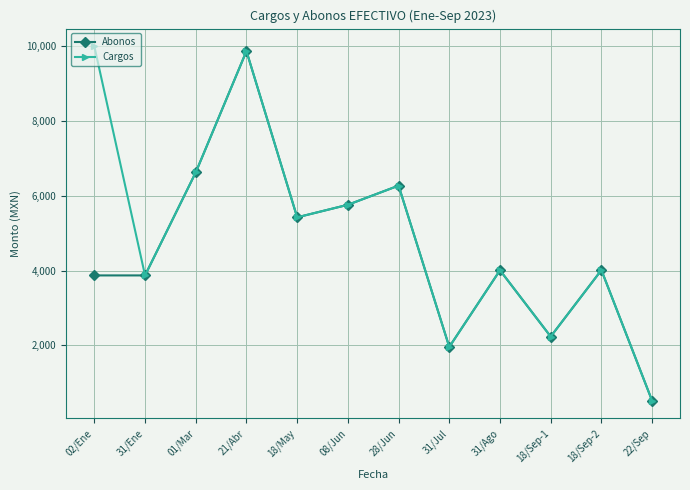

True or false: Cargos has more than 0 points higher than both neighbors.

True